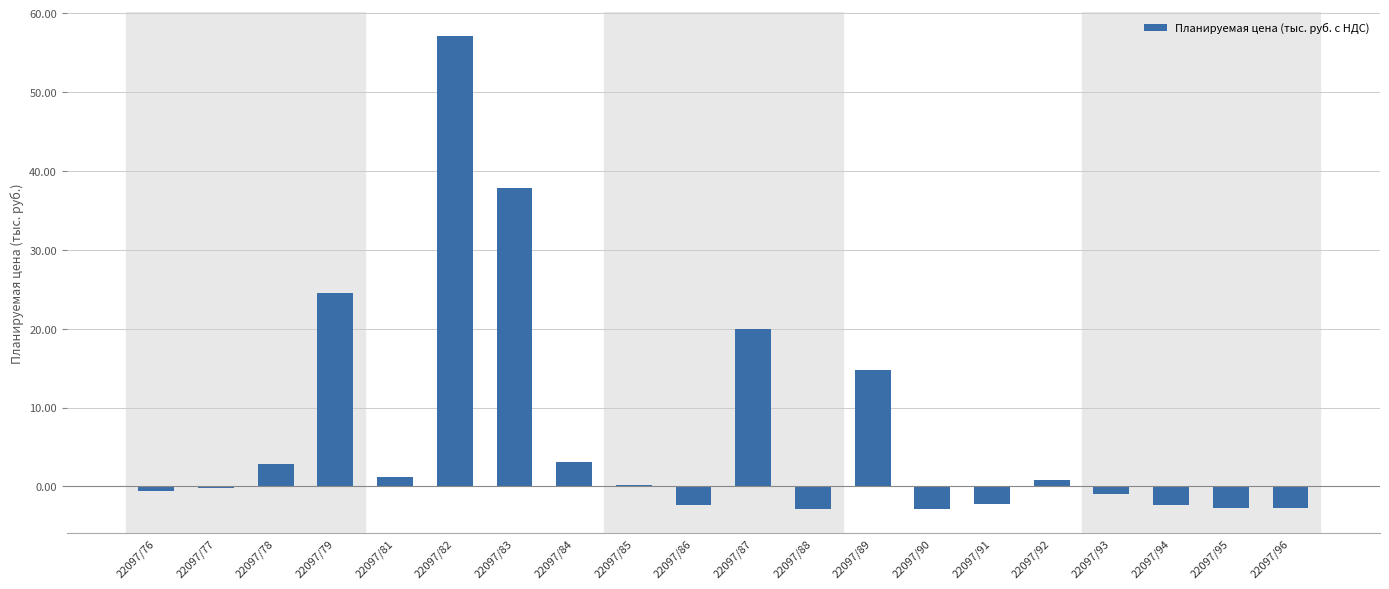

What is the average value?

7.1